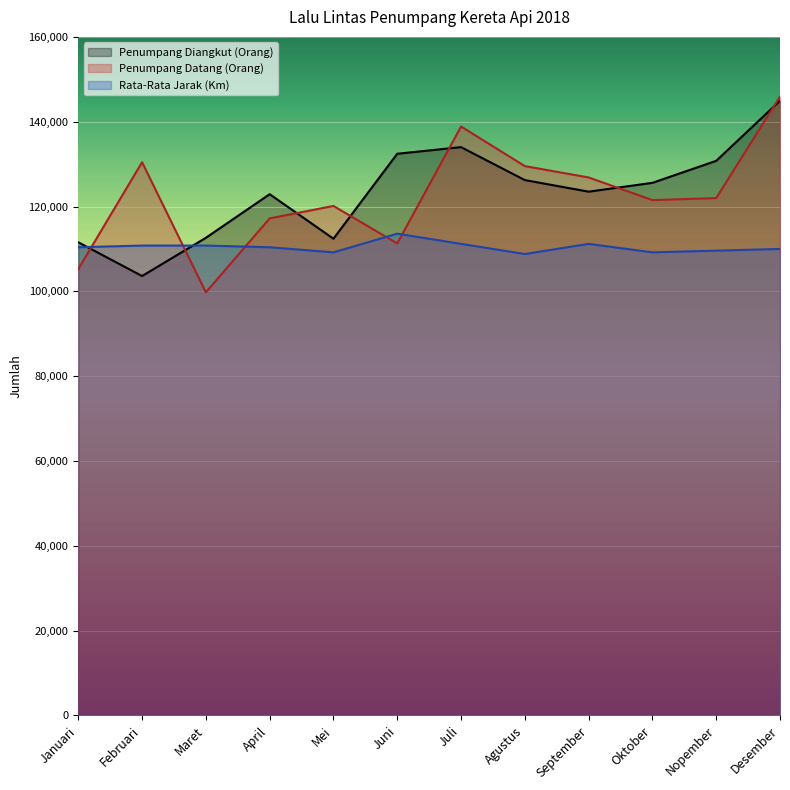

Count the number of data series in this chart.

3